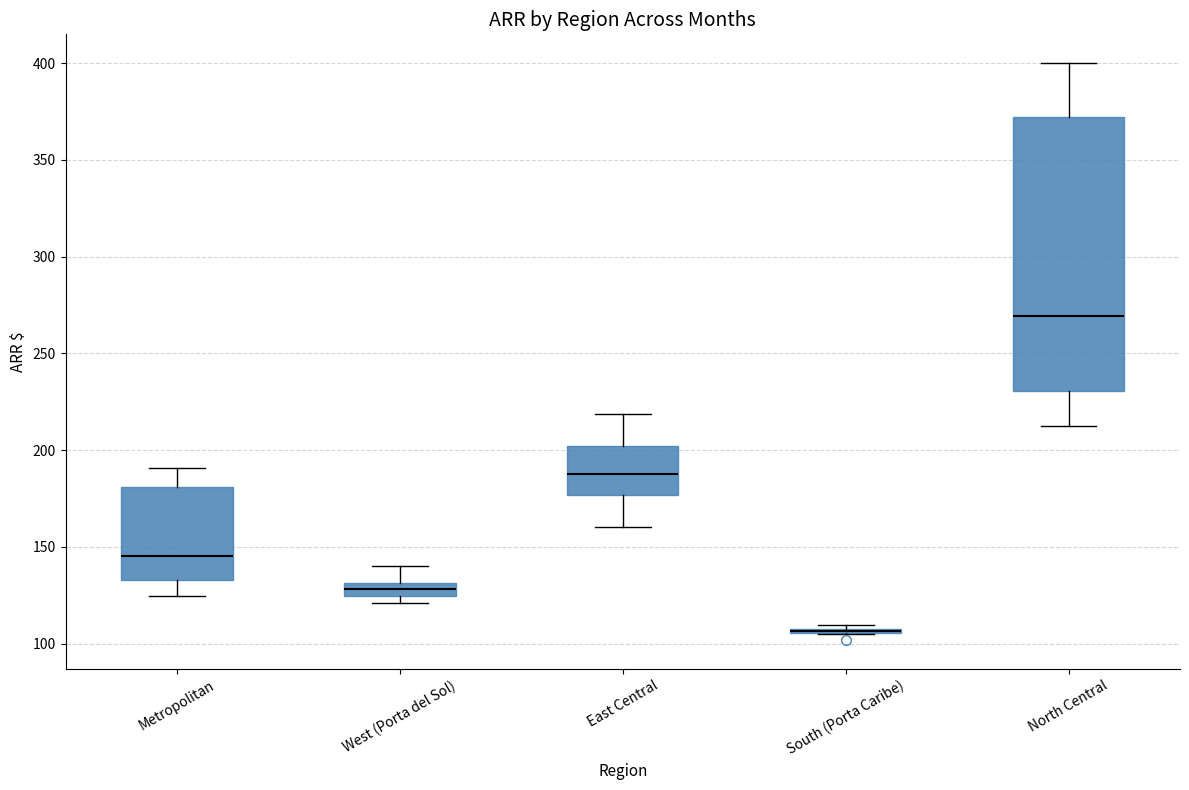

Where is the lower edge of the box for South (Porta Caribe) on the y-axis? The values are not printed on the chart, so give them approximately, as read against the axis.

105